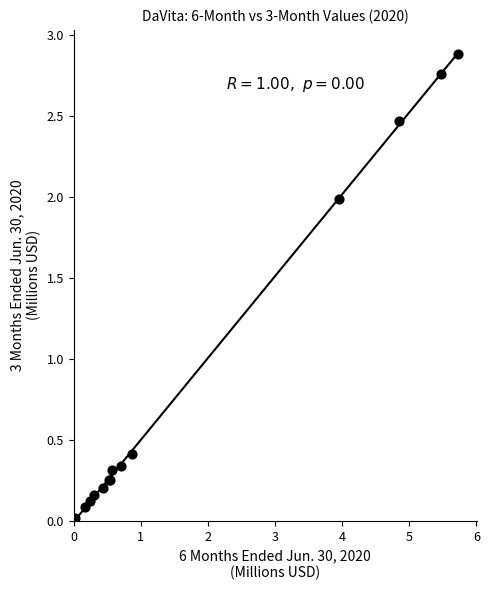

What Y value in the scatter plot is closest to 1?

0.4